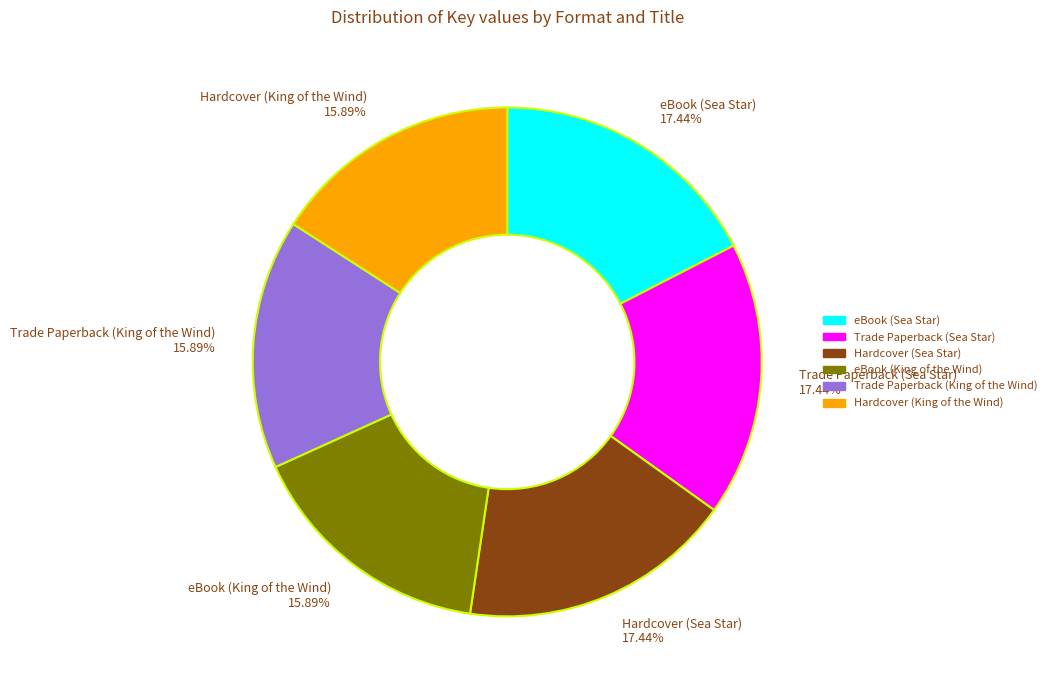

The Hardcover (King of the Wind) slice represents 30% of the pie. True or false?

False